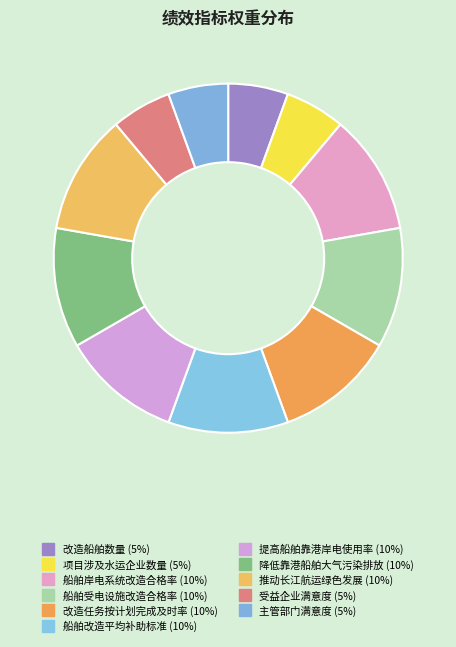

What percentage is the 船舶岸电系统改造合格率 slice, to the nearest percent?

11%